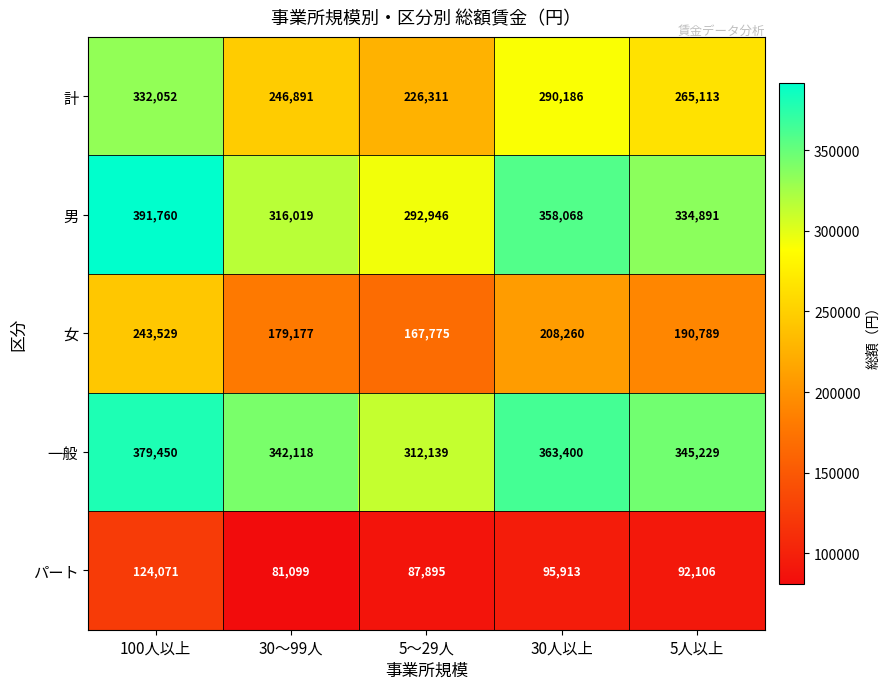

At 100人以上, list the series in order from largest to smallest.

男, 一般, 計, 女, パート